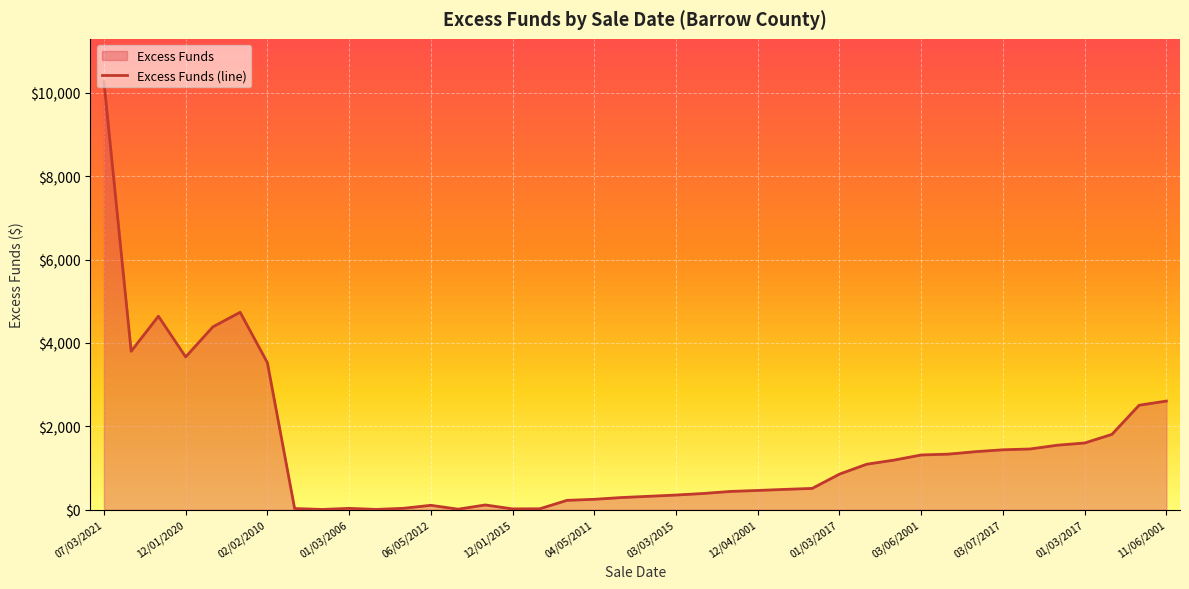

Does the chart display data point markers on the line(s)?

No